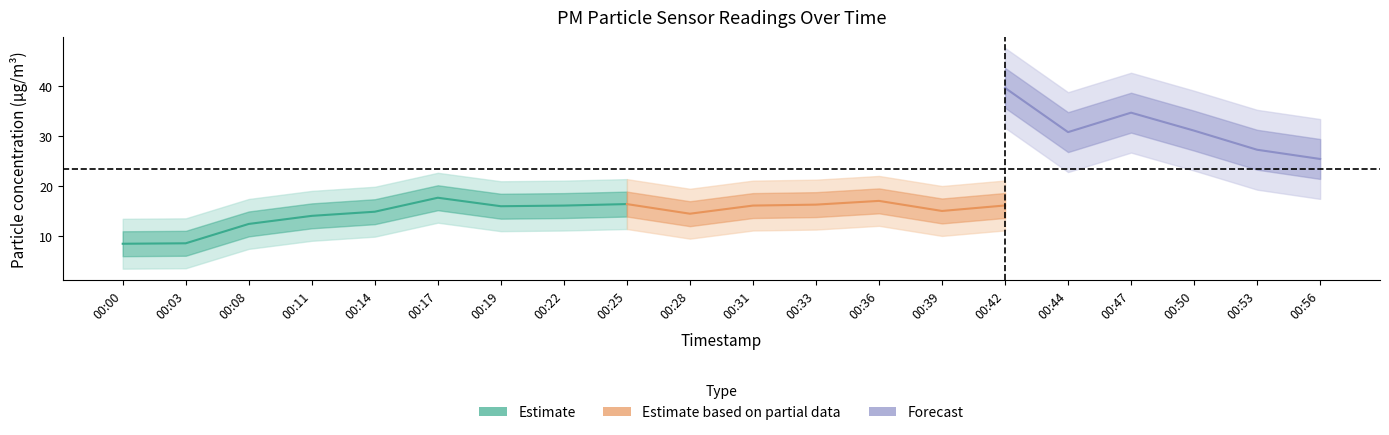

The value of P1 at 00:19 is 52.4. True or false?

False